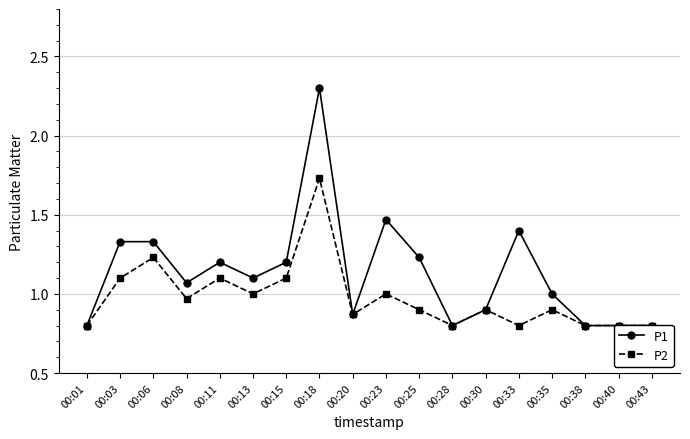

What are all the series names shown in the legend?

P1, P2